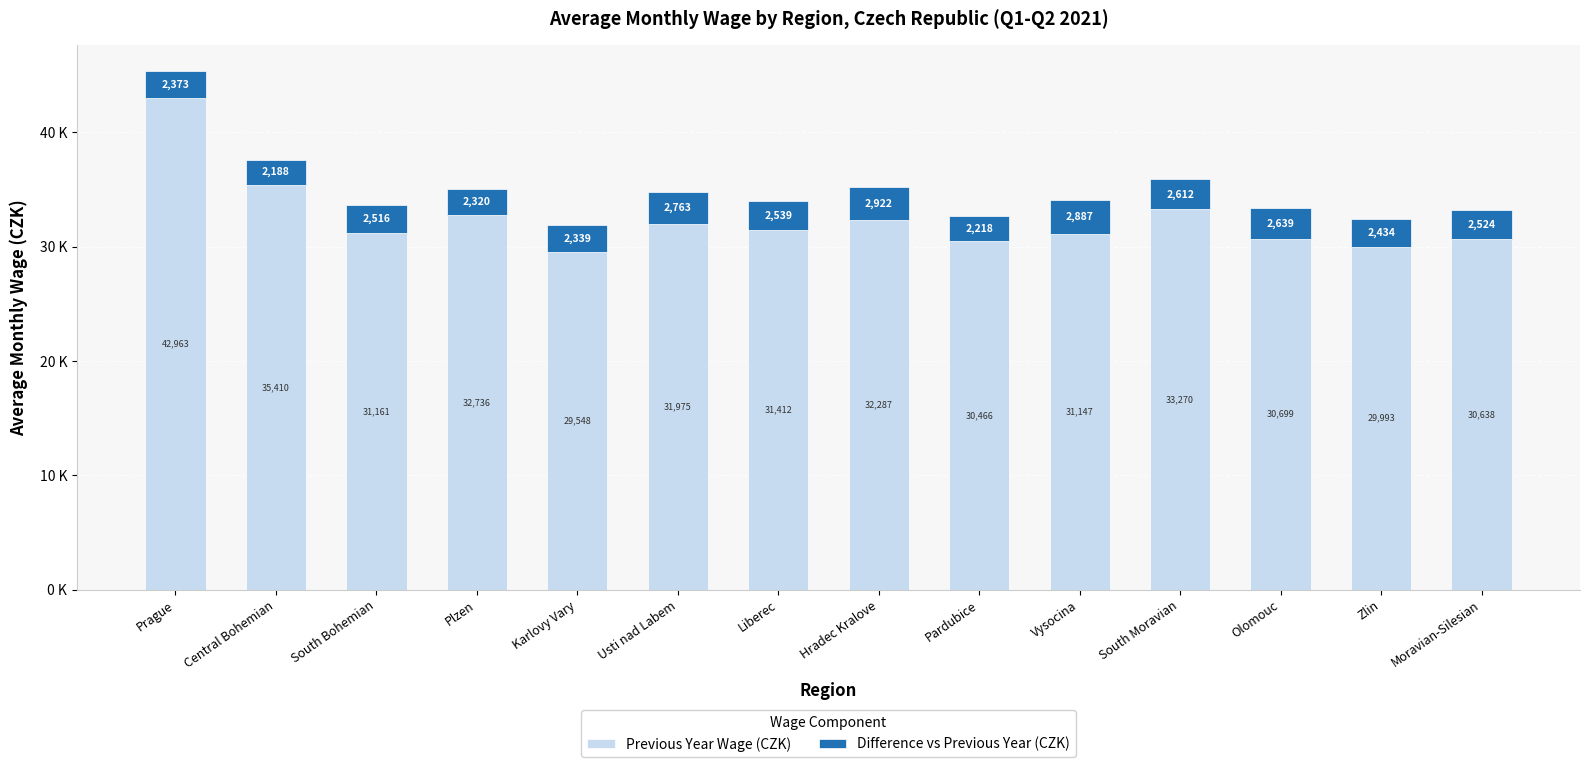

Where does the Previous Year Wage (CZK) series first go above 31411?

Prague